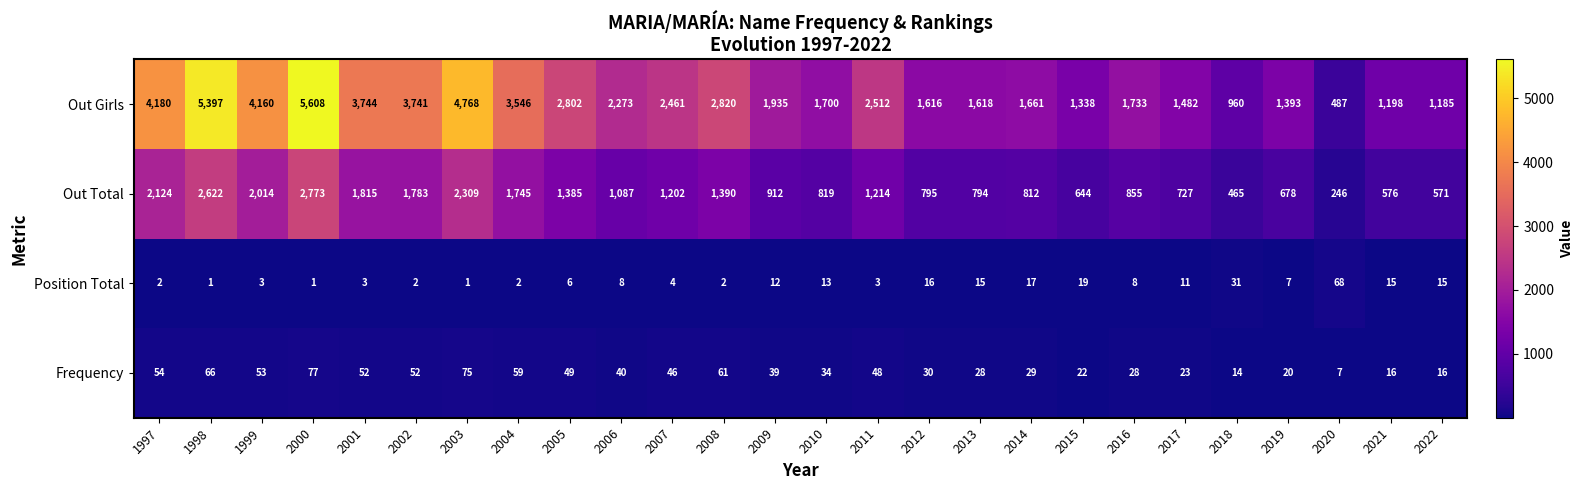

Which series changed the most between 2004 and 2016?

Out Girls